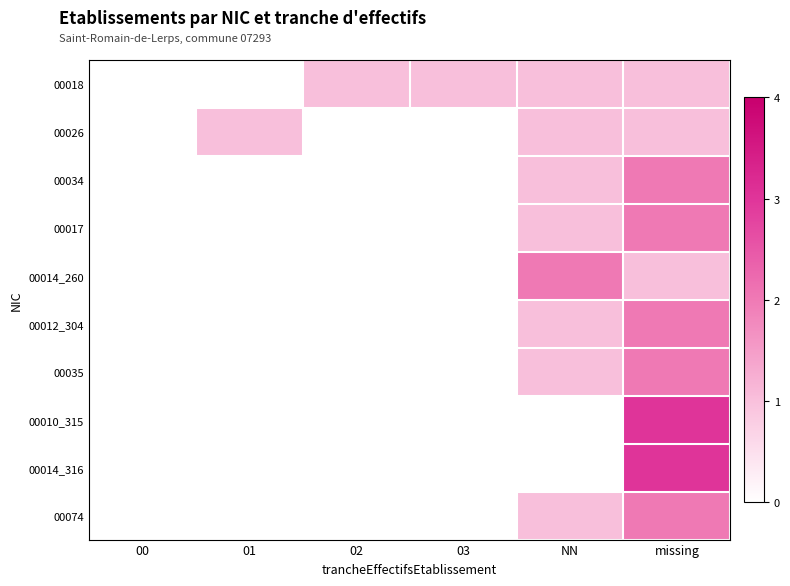

Reading left to right, list all the values displayed in this chart.

00018: 00=0	01=0	02=1	03=1	NN=1	missing=1
00026: 00=0	01=1	02=0	03=0	NN=1	missing=1
00034: 00=0	01=0	02=0	03=0	NN=1	missing=2
00017: 00=0	01=0	02=0	03=0	NN=1	missing=2
00014_260: 00=0	01=0	02=0	03=0	NN=2	missing=1
00012_304: 00=0	01=0	02=0	03=0	NN=1	missing=2
00035: 00=0	01=0	02=0	03=0	NN=1	missing=2
00010_315: 00=0	01=0	02=0	03=0	NN=0	missing=3
00014_316: 00=0	01=0	02=0	03=0	NN=0	missing=3
00074: 00=0	01=0	02=0	03=0	NN=1	missing=2